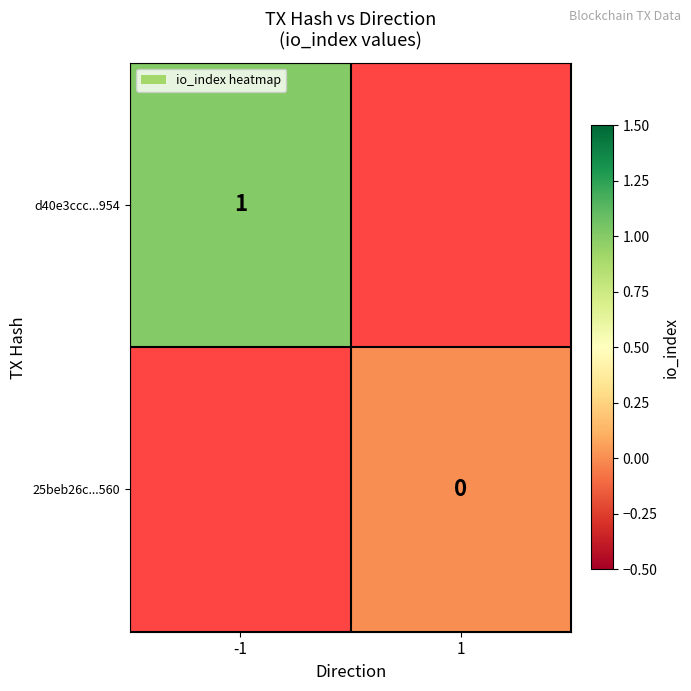

The value of d40e3ccc...954 at -1 is 1. True or false?

True